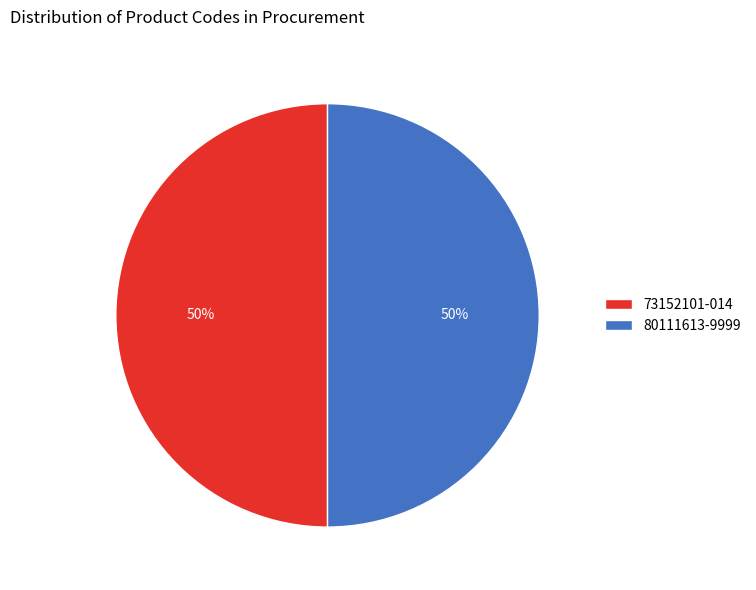

To the nearest percent, what is the difference between the largest and smallest slice percentages?

0%